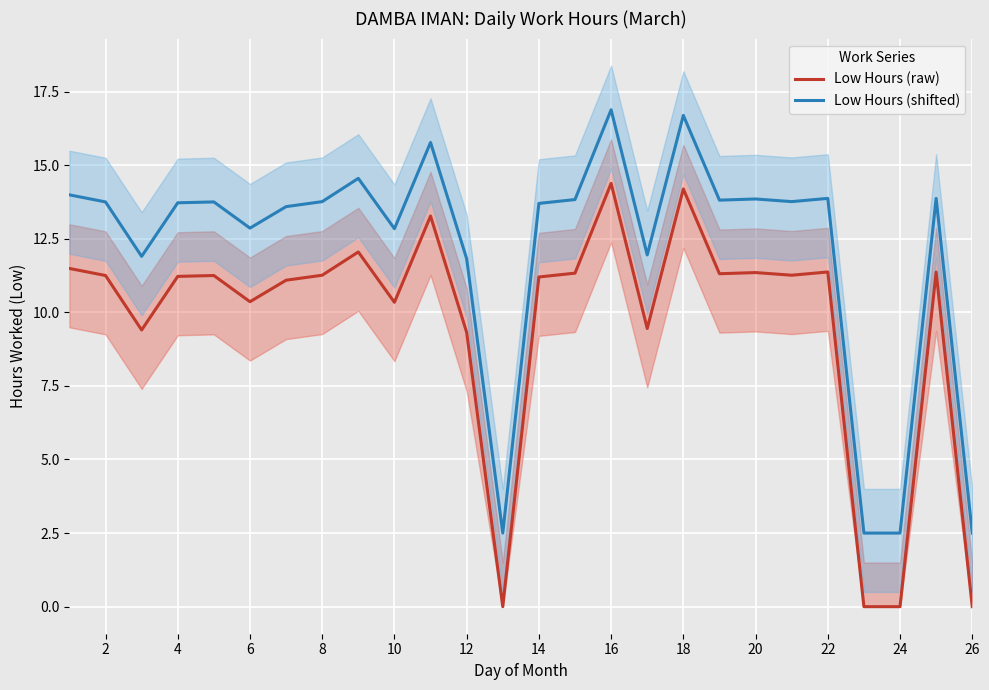

True or false: Low Hours (shifted) has a value of 11.8 at 12.

True